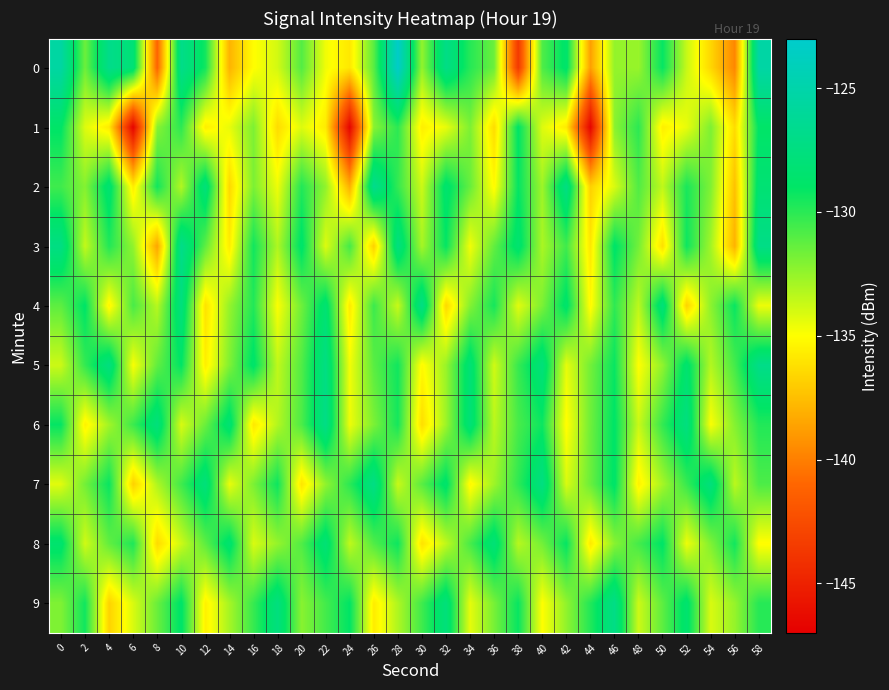

Reading left to right, list all the values displayed in this chart.

0: 0=-125.5	2=-131.6	4=-126.9	6=-128.1	8=-141.2	10=-126.9	12=-129.4	14=-137.9	16=-135.0	18=-133.9	20=-131.0	22=-134.7	24=-135.9	26=-131.1	28=-123.2	30=-132.4	32=-127.1	34=-129.9	36=-131.5	38=-143.6	40=-130.9	42=-128.7	44=-138.7	46=-132.5	48=-132.6	50=-129.1	52=-133.7	54=-136.5	56=-139.7	58=-125.3
1: 0=-128.9	2=-134.2	4=-135.8	6=-146.7	8=-132.2	10=-130.0	12=-135.6	14=-134.5	16=-131.9	18=-136.4	20=-134.2	22=-135.8	24=-146.7	26=-132.2	28=-130.0	30=-135.6	32=-134.5	34=-131.9	36=-136.4	38=-128.9	40=-134.2	42=-135.8	44=-146.7	46=-132.2	48=-130.0	50=-135.6	52=-134.5	54=-131.9	56=-136.4	58=-128.9
2: 0=-130.5	2=-132.1	4=-128.3	6=-135.7	8=-129.4	10=-133.2	12=-127.8	14=-136.5	16=-131.9	18=-134.6	20=-129.8	22=-132.4	24=-138.1	26=-126.7	28=-130.2	30=-133.8	32=-128.5	34=-131.4	36=-135.2	38=-129.1	40=-132.7	42=-127.3	44=-136.8	46=-134.1	48=-130.9	50=-133.5	52=-129.6	54=-132.0	56=-137.4	58=-128.2
3: 0=-127.3	2=-133.6	4=-129.8	6=-132.4	8=-138.5	10=-126.9	12=-131.2	14=-135.7	16=-129.4	18=-133.1	20=-128.7	22=-134.2	24=-130.6	26=-136.8	28=-127.5	30=-132.9	32=-129.1	34=-134.7	36=-131.3	38=-128.4	40=-133.0	42=-130.5	44=-135.9	46=-128.8	48=-131.7	50=-136.2	52=-129.3	54=-132.8	56=-138.0	58=-127.1
4: 0=-131.2	2=-128.9	4=-135.4	6=-130.7	8=-133.3	10=-127.6	12=-136.1	14=-132.5	16=-129.8	18=-134.9	20=-131.6	22=-128.3	24=-135.8	26=-130.4	28=-133.7	30=-127.2	32=-136.5	34=-132.1	36=-129.5	38=-134.3	40=-131.9	42=-128.6	44=-135.2	46=-130.1	48=-133.4	50=-127.9	52=-136.7	54=-132.3	56=-129.2	58=-134.6
5: 0=-133.8	2=-130.2	4=-127.5	6=-134.9	8=-131.3	10=-129.0	12=-135.6	14=-132.0	16=-128.7	18=-133.5	20=-130.9	22=-127.3	24=-134.7	26=-131.1	28=-129.4	30=-135.2	32=-132.6	34=-128.1	36=-133.9	38=-130.3	40=-127.8	42=-134.4	44=-131.7	46=-129.2	48=-135.0	50=-132.4	52=-128.5	54=-133.2	56=-130.6	58=-127.0
6: 0=-129.1	2=-135.5	4=-132.8	6=-130.4	8=-127.7	10=-134.1	12=-131.5	14=-128.2	16=-135.9	18=-133.2	20=-130.8	22=-127.1	24=-134.6	26=-131.9	28=-129.5	30=-136.3	32=-132.7	34=-128.0	36=-133.4	38=-130.7	40=-129.3	42=-135.1	44=-131.6	46=-128.9	48=-133.7	50=-130.2	52=-127.5	54=-134.9	56=-132.1	58=-129.8
7: 0=-134.3	2=-131.7	4=-129.2	6=-136.8	8=-133.1	10=-130.5	12=-127.8	14=-134.5	16=-131.9	18=-129.3	20=-136.0	22=-132.4	24=-130.0	26=-127.2	28=-133.7	30=-131.1	32=-128.6	34=-135.3	36=-132.7	38=-130.1	40=-127.4	42=-134.1	44=-131.5	46=-128.8	48=-135.5	50=-132.9	52=-130.3	54=-127.7	56=-133.4	58=-130.8
8: 0=-128.5	2=-133.9	4=-131.3	6=-129.7	8=-136.4	10=-133.8	12=-131.2	14=-128.4	16=-134.1	18=-132.5	20=-130.9	22=-128.1	24=-133.5	26=-130.9	28=-129.3	30=-136.1	32=-133.5	34=-130.7	36=-128.0	38=-133.3	40=-131.7	42=-129.1	44=-135.8	46=-132.2	48=-130.6	50=-128.9	52=-134.6	54=-132.0	56=-129.4	58=-135.1
9: 0=-132.0	2=-129.4	4=-136.7	6=-134.1	8=-131.5	10=-128.8	12=-135.5	14=-132.9	16=-130.3	18=-127.6	20=-132.2	22=-130.6	24=-129.0	26=-135.7	28=-133.1	30=-130.5	32=-127.8	34=-134.4	36=-131.8	38=-129.2	40=-135.0	42=-132.4	44=-129.8	46=-127.1	48=-133.8	50=-131.2	52=-128.5	54=-134.1	56=-132.5	58=-129.9